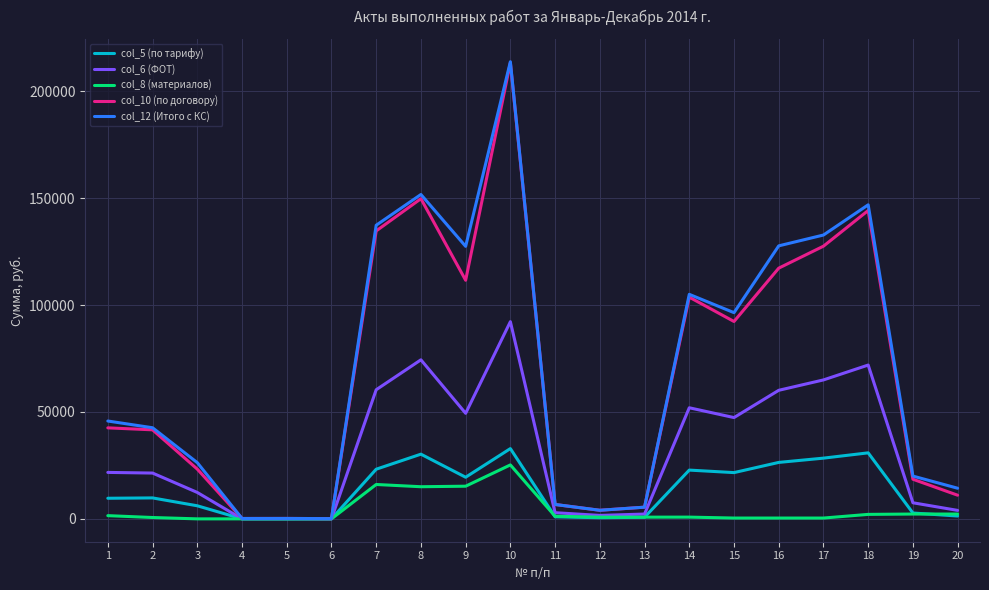

What is the highest value of the col_6 (ФОТ) series?

92227.0